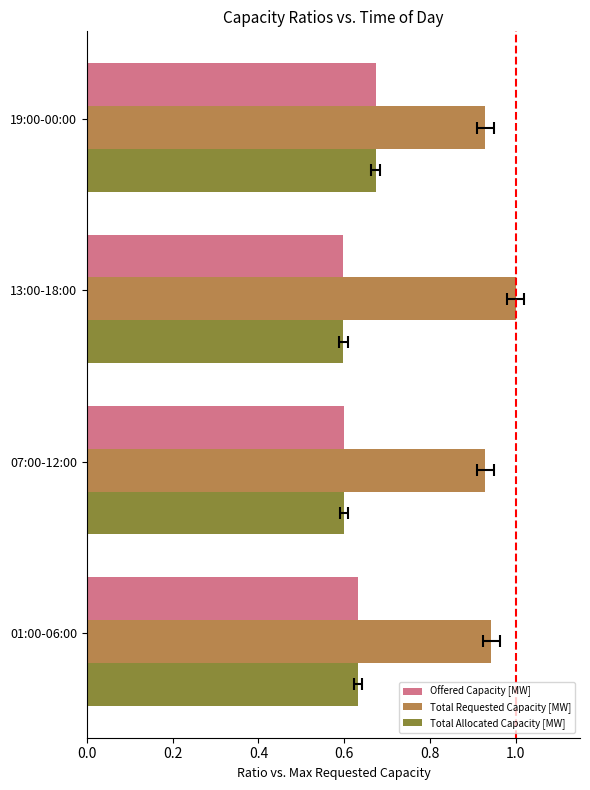

How many bars are there in total?

12